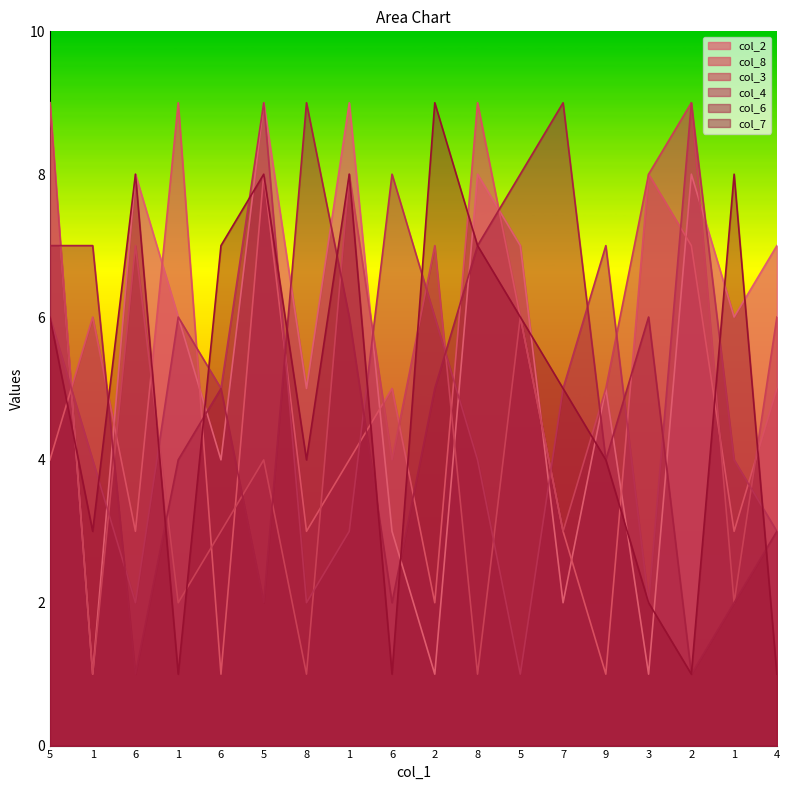

Between 6 and 1, which series saw the biggest shift?

col_2